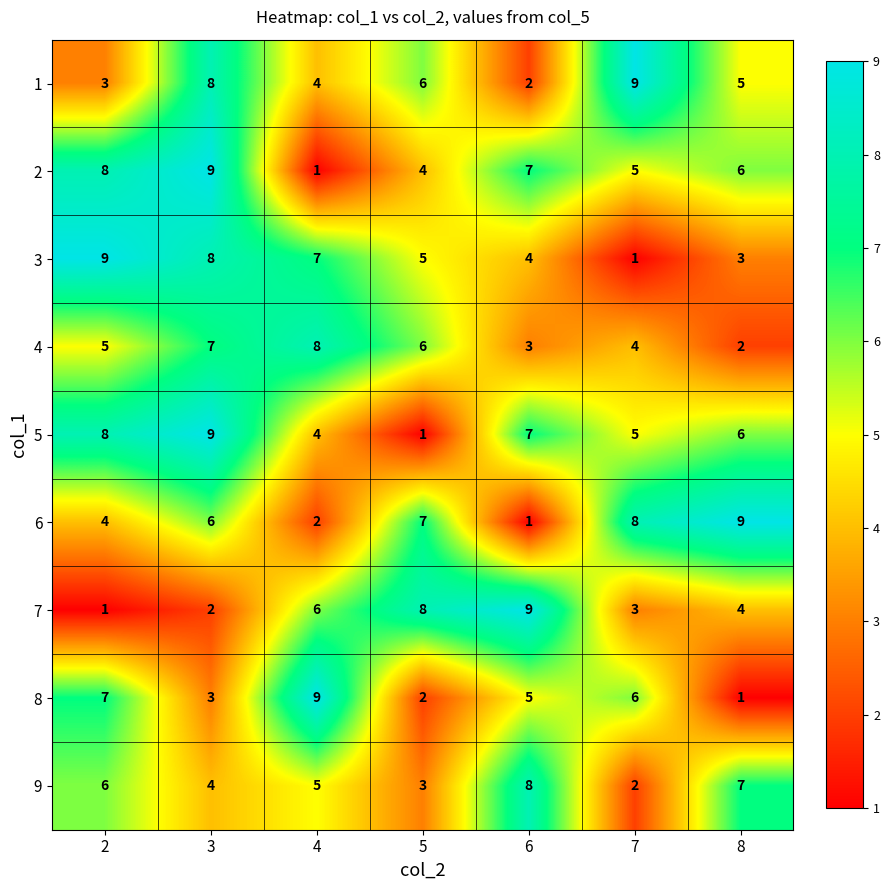

What is the difference between the maximum and second lowest values in the 5 series?

5